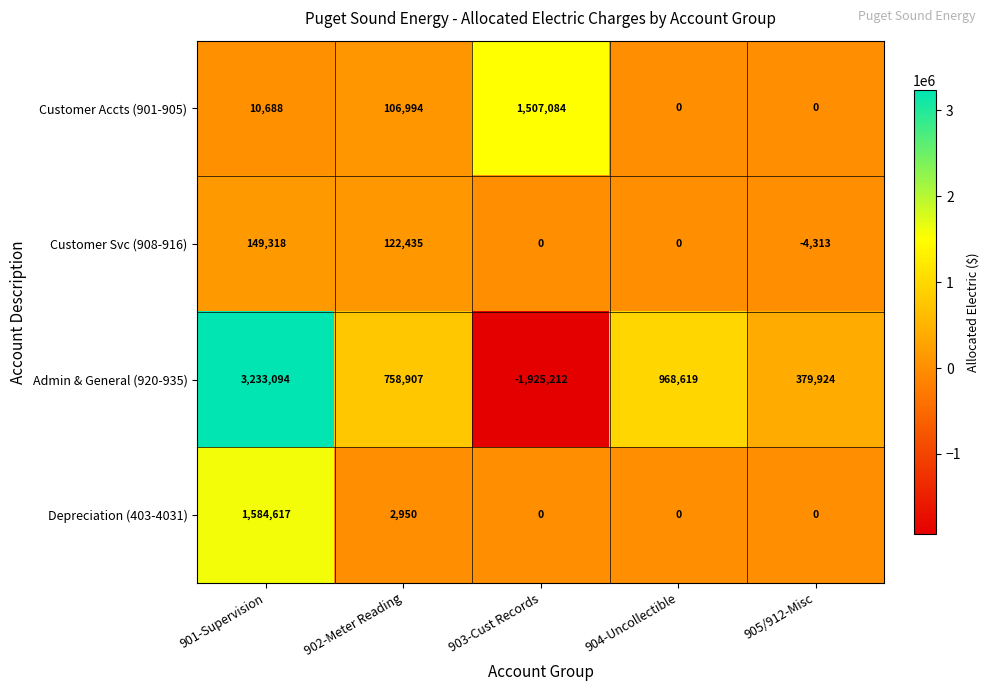

Rank the series at 901-Supervision from lowest to highest value.

Customer Accts (901-905), Customer Svc (908-916), Depreciation (403-4031), Admin & General (920-935)